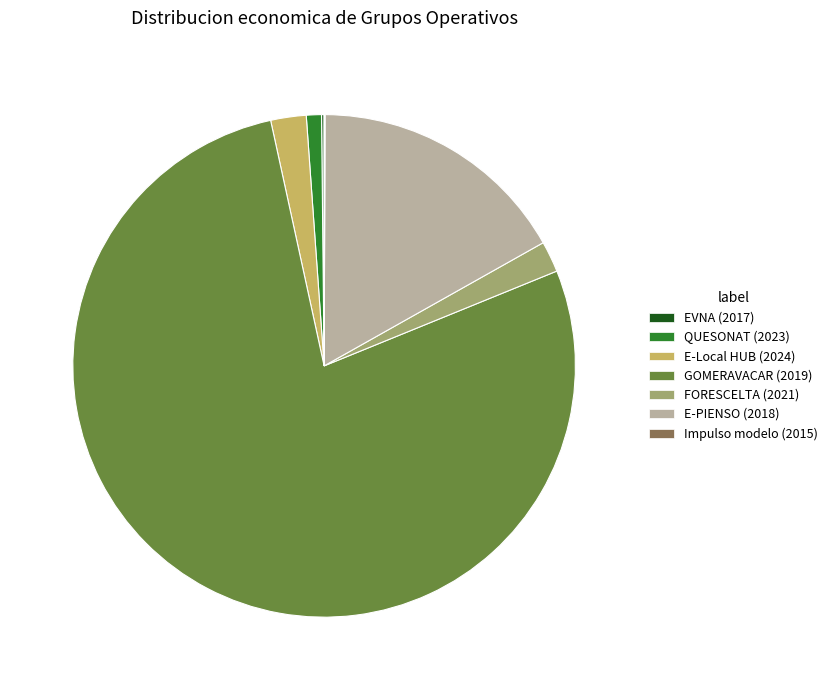

Is it true that GOMERAVACAR (2019) is 70% of the pie?

False